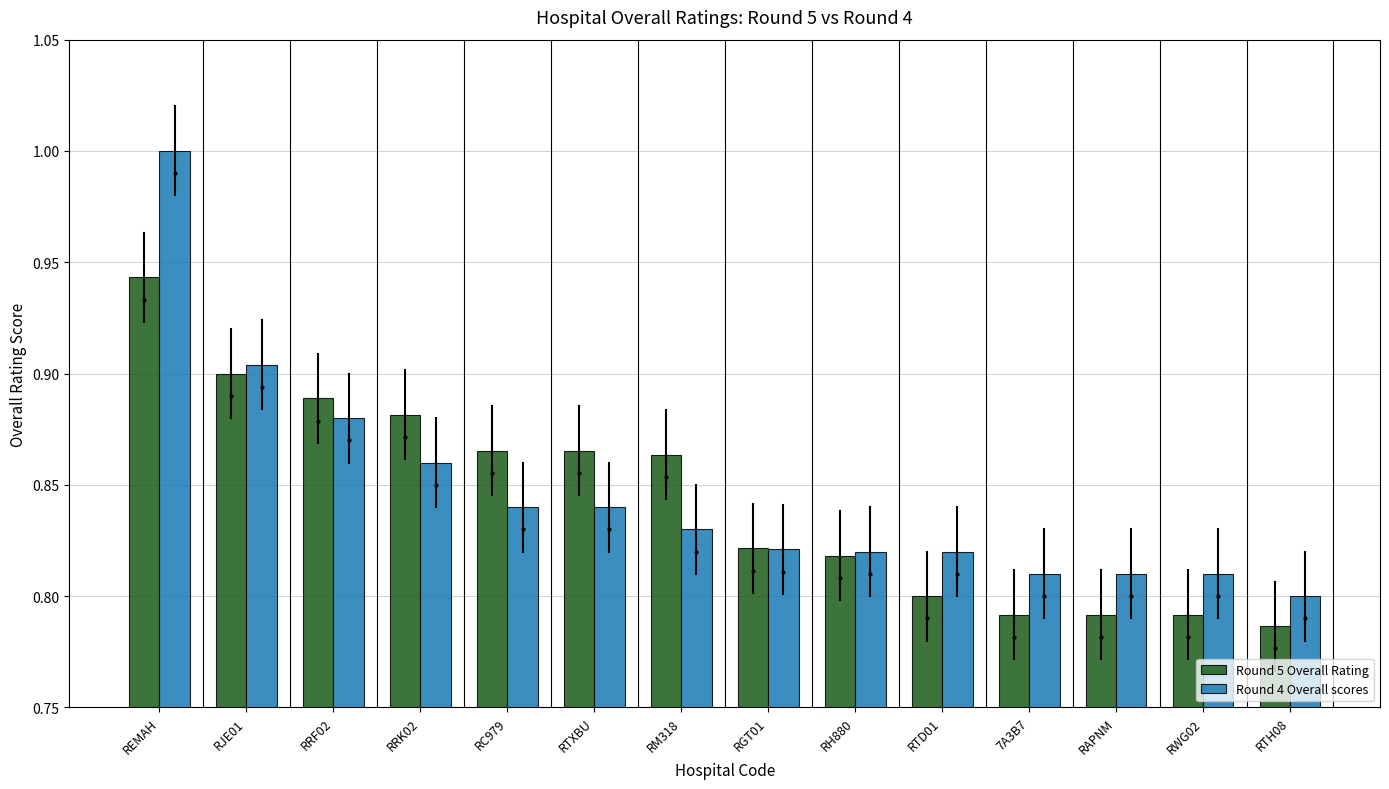

Rank the series by their maximum value, from lowest to highest.

Round 5 Overall Rating, Round 4 Overall scores